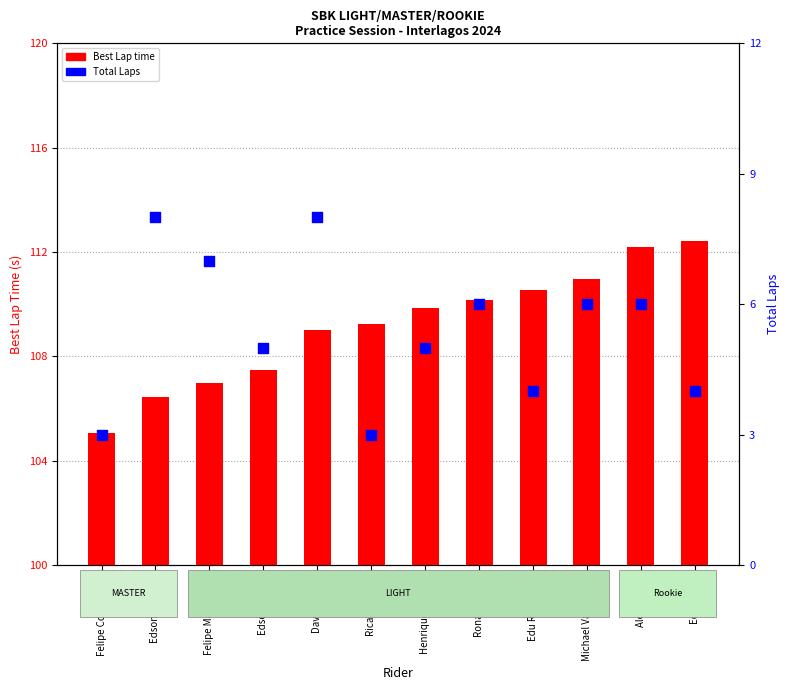

What are all the series names shown in the legend?

Best Lap time, Total Laps